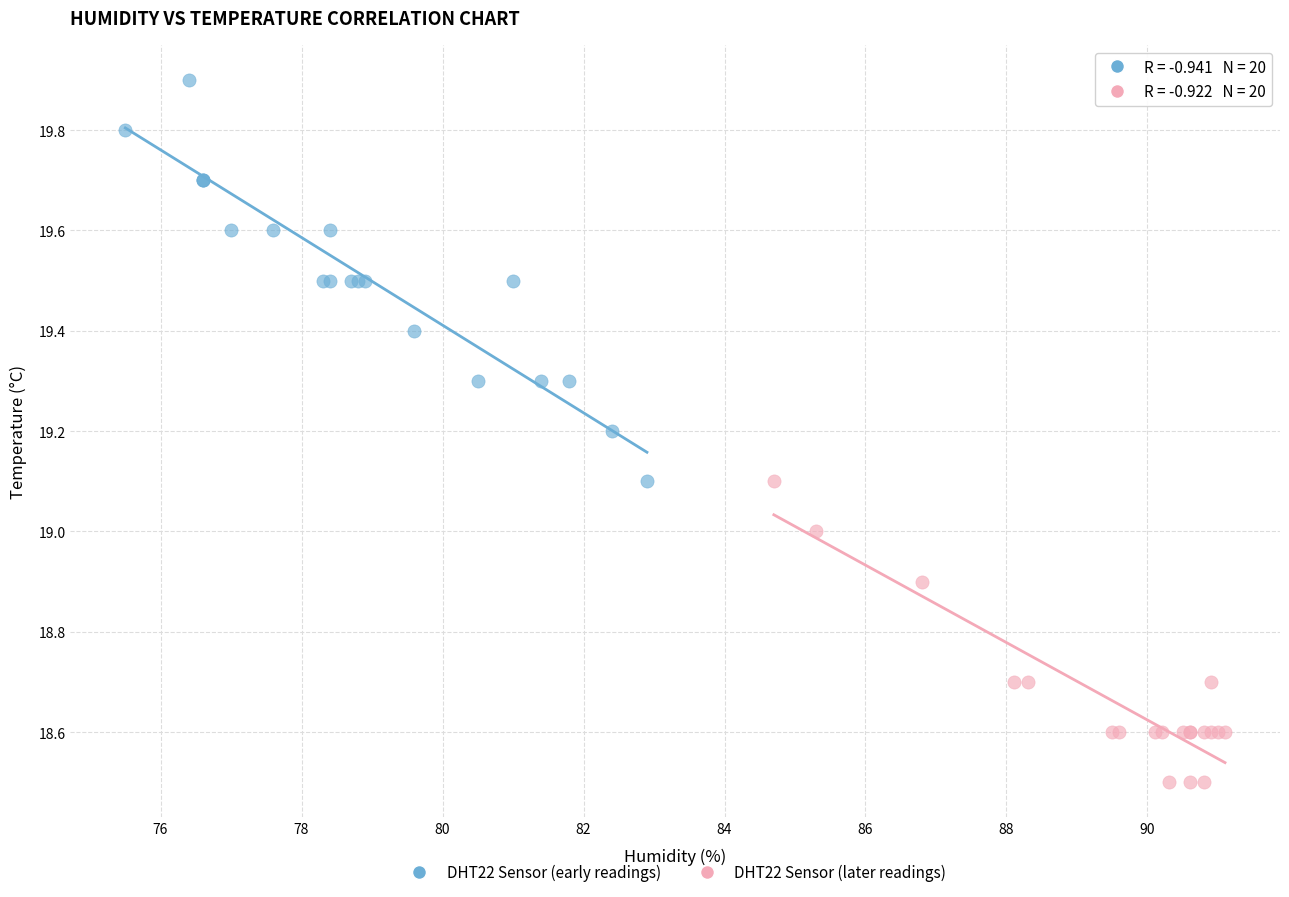

Which series has the largest Y range (max minus min)?

DHT22 Sensor (early readings)